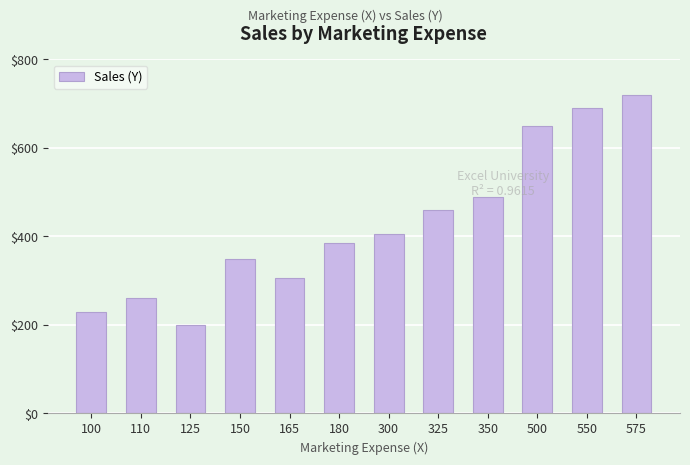

What is the difference between the values at 550 and 325?

230